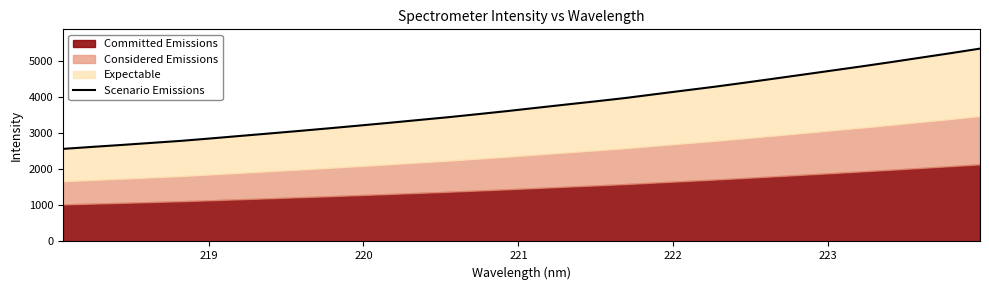

Count the number of values greater than 3699.

16